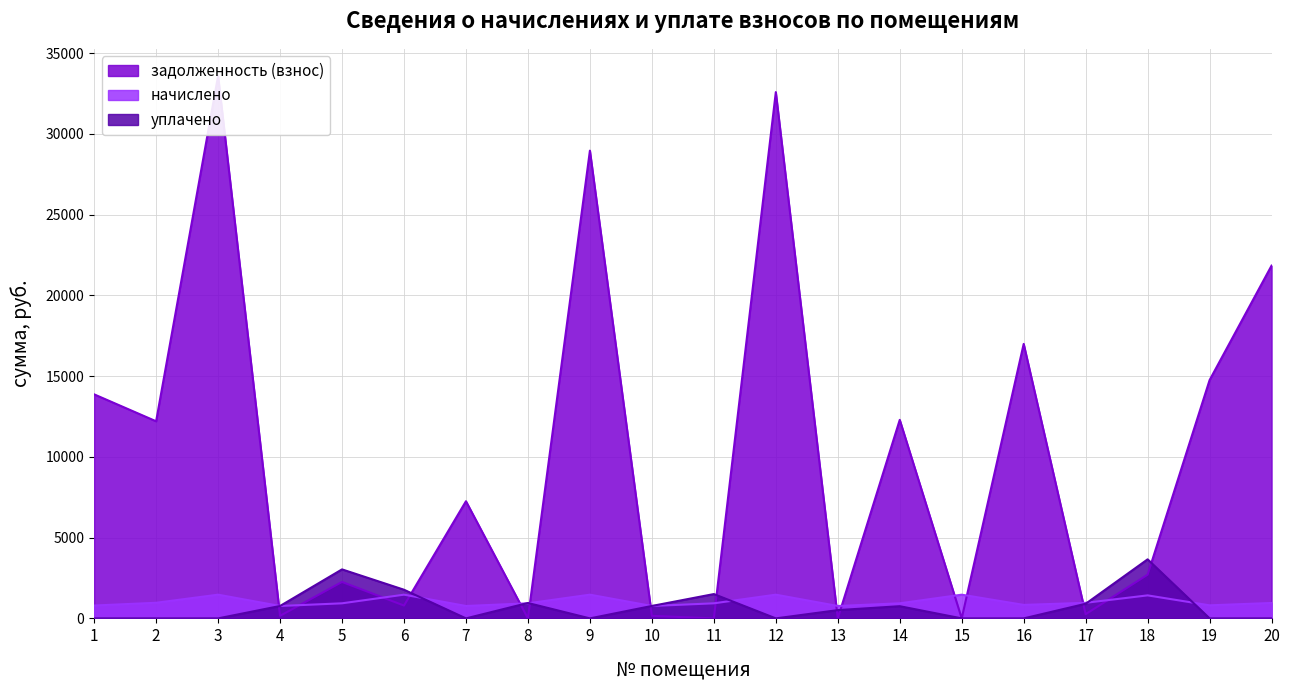

At which category is the sum across all series the highest?

3